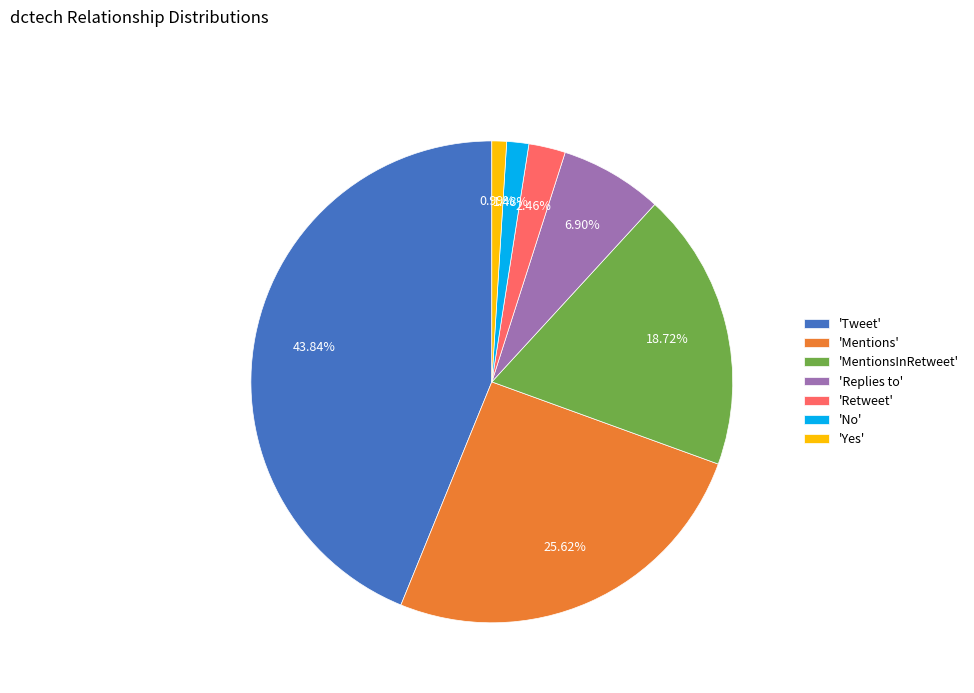

Do 'MentionsInRetweet' and 'Yes' together represent more than half of the pie?

No